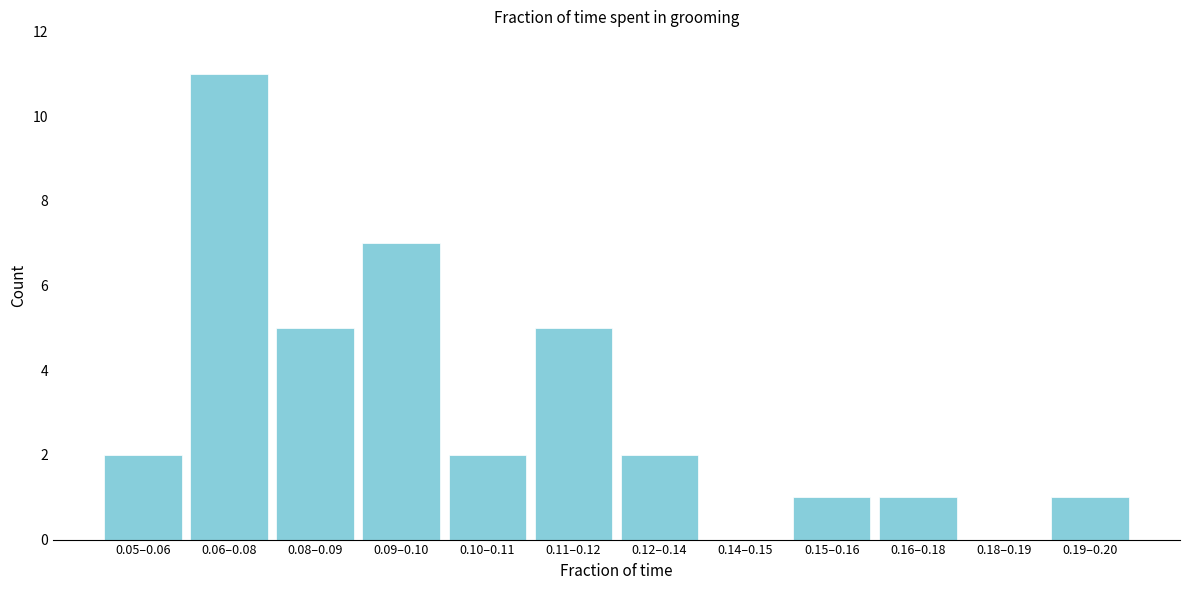

Reading right to left, transcribe all the data shown in this chart.

0.19–0.20=1	0.18–0.19=0	0.16–0.18=1	0.15–0.16=1	0.14–0.15=0	0.12–0.14=2	0.11–0.12=5	0.10–0.11=2	0.09–0.10=7	0.08–0.09=5	0.06–0.08=11	0.05–0.06=2